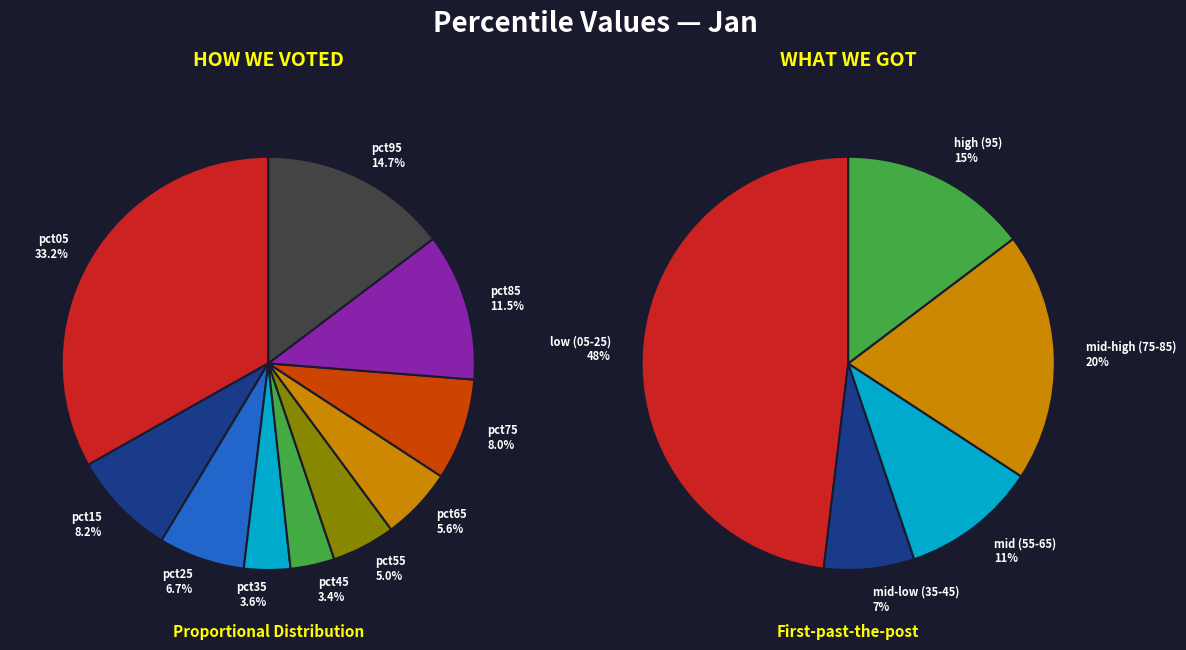

To the nearest percent, what is the difference between the largest and smallest slice percentages?

30%